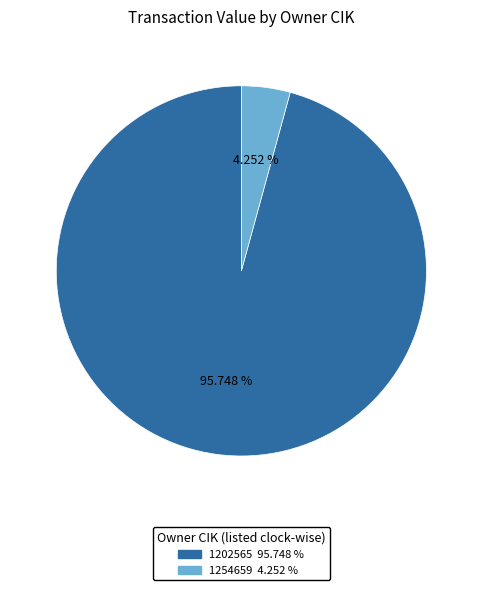

What is the smallest slice in the pie chart?

1254659